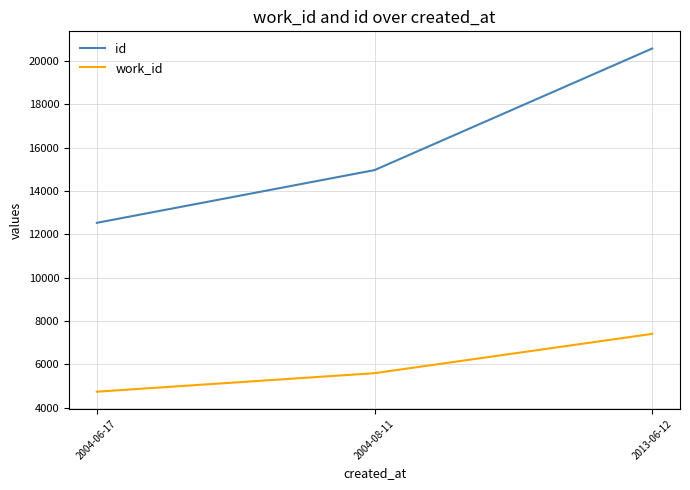

What value does the id series have at 2004-08-11?

14964